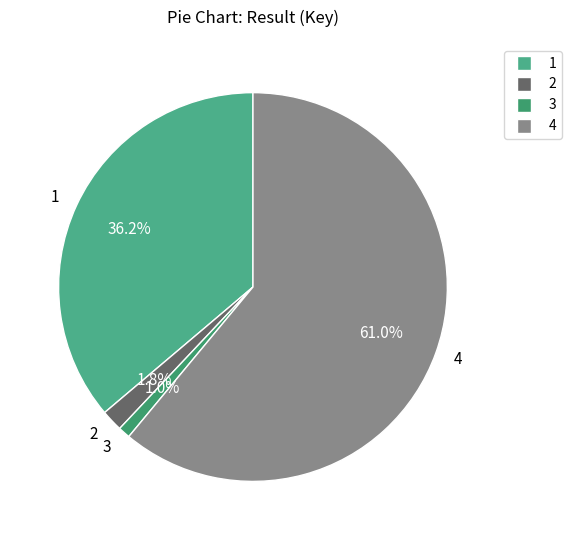

What is the total percentage of 2 and 1?

38.0%